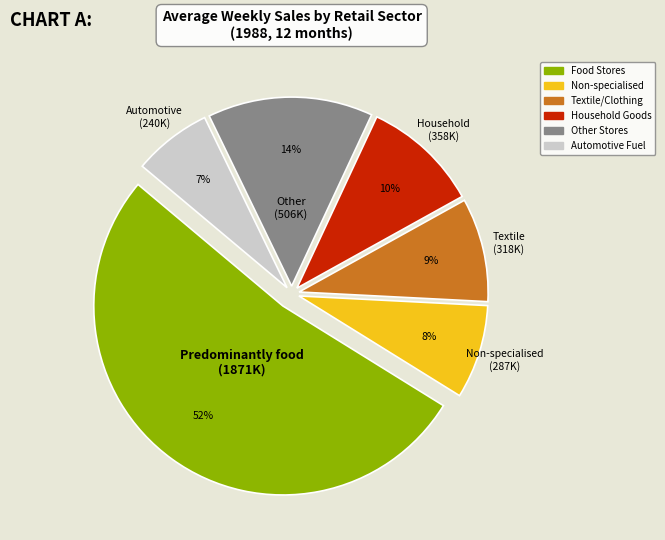

Is there a majority slice in this chart?

Yes